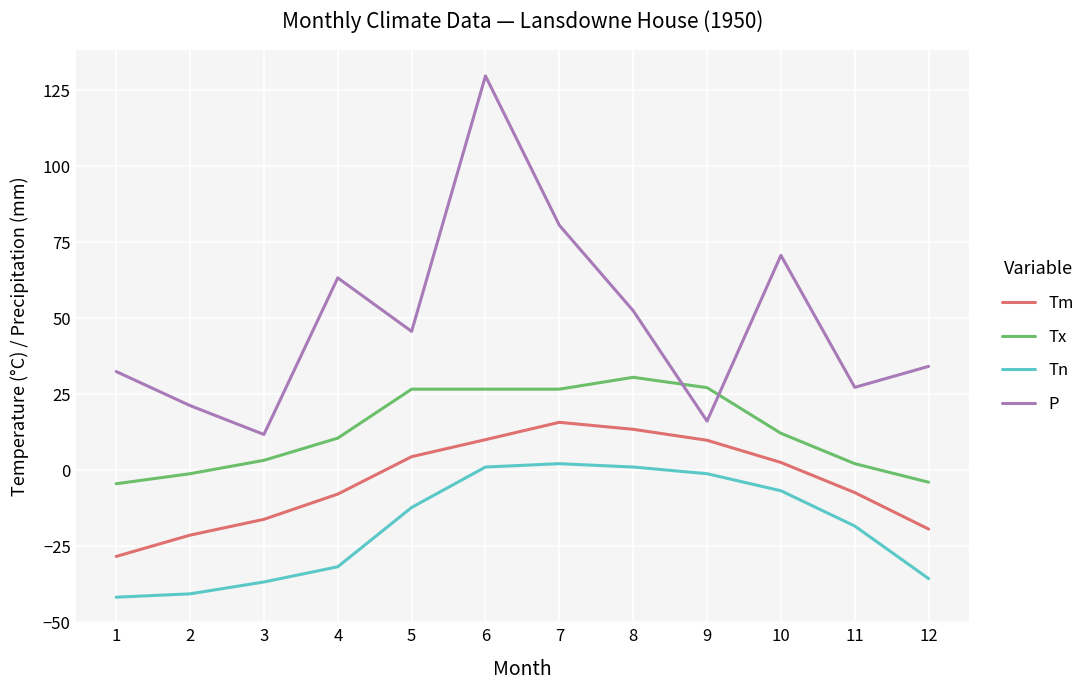

How many values in the P series are below 45?

6